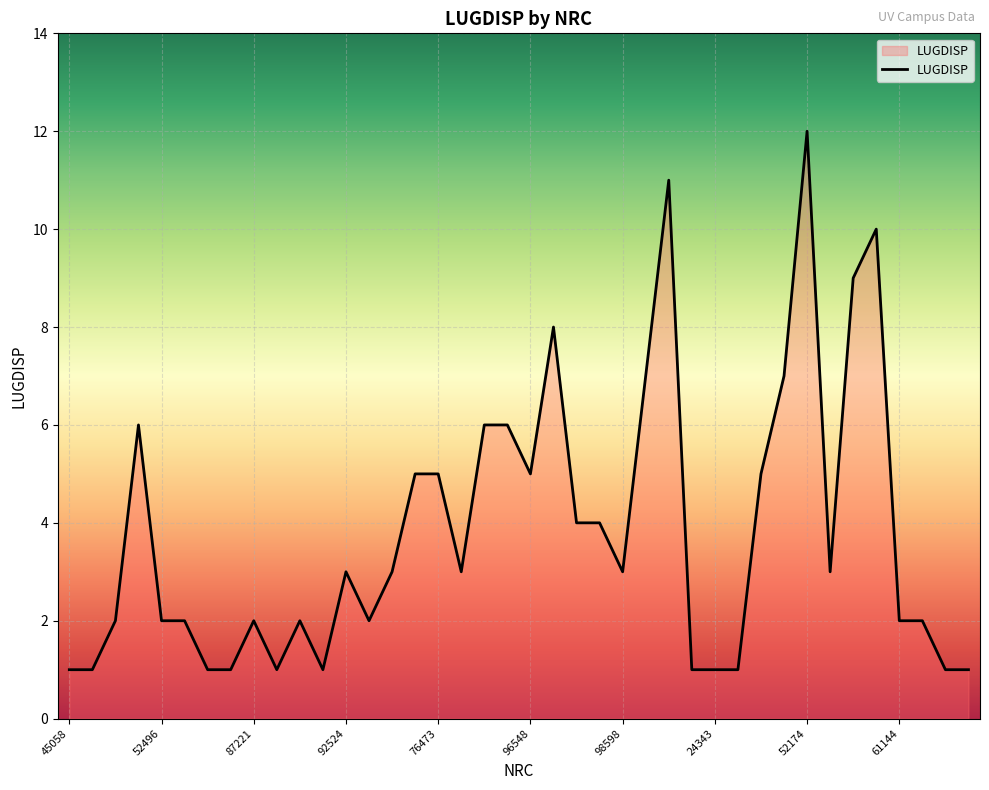

What is the difference between the maximum and minimum values?

11